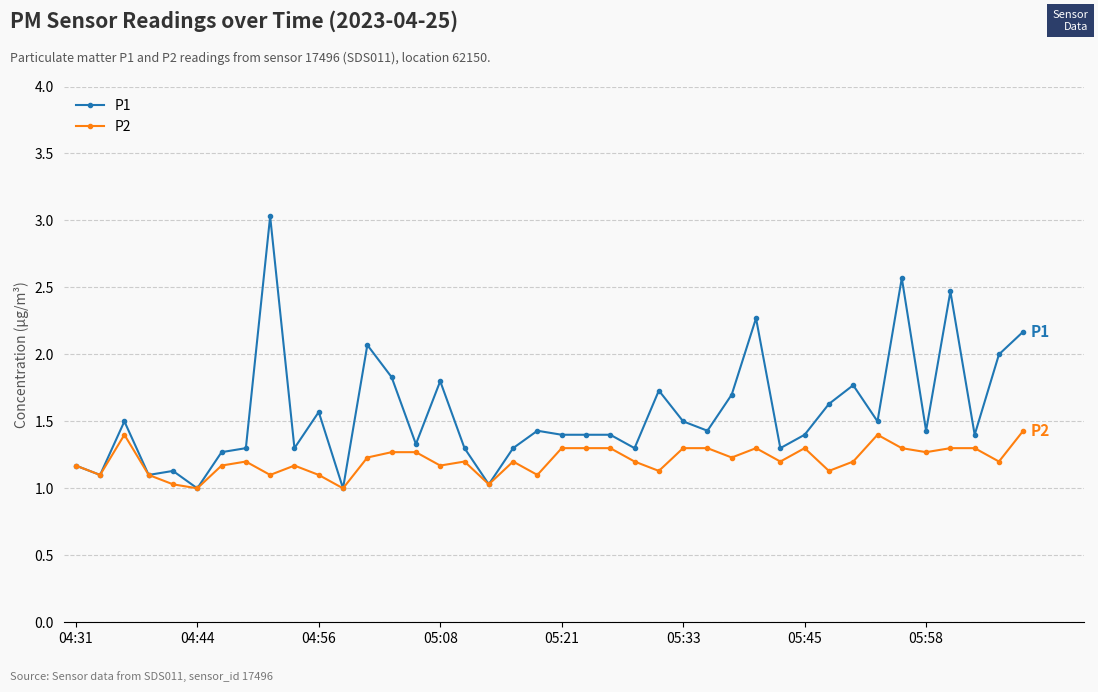

How many series are shown in this chart?

2